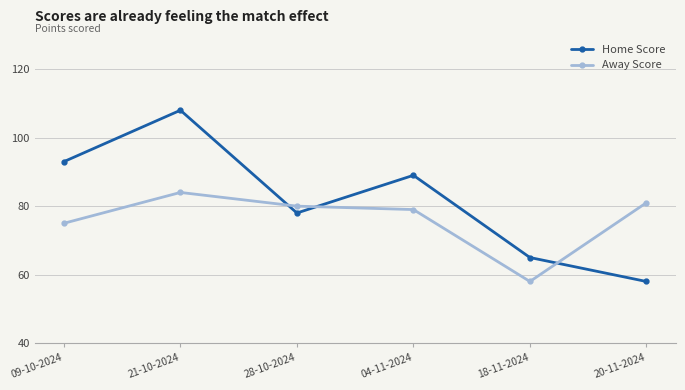

Which series has the largest range (max minus min)?

Home Score